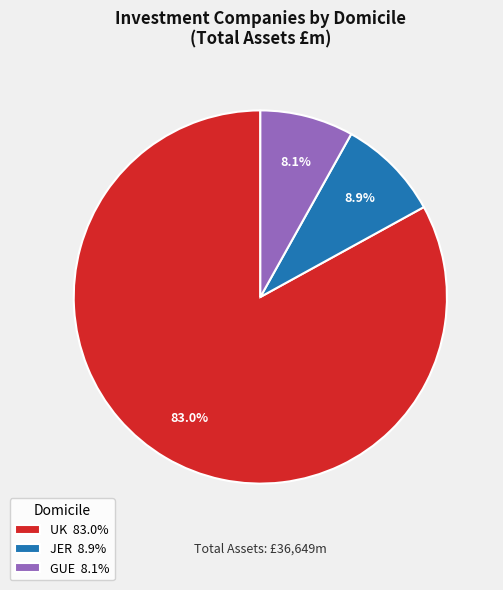

What is the smallest slice in the pie chart?

GUE 8.1%